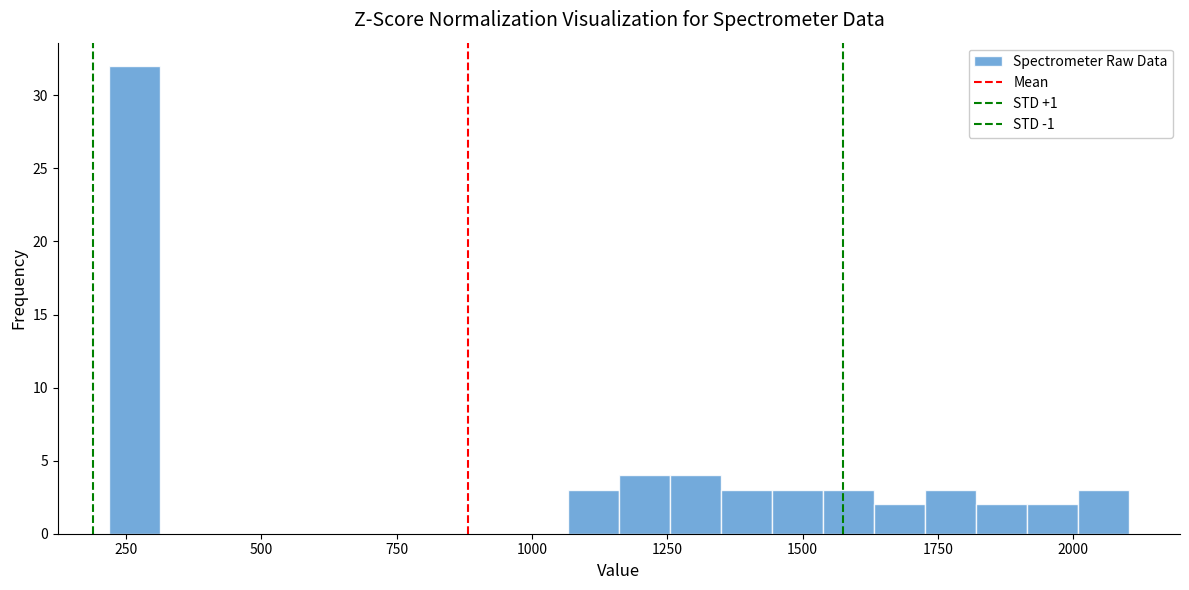

Read against the x-axis, roughly where is the centre of the tallest bar?

250